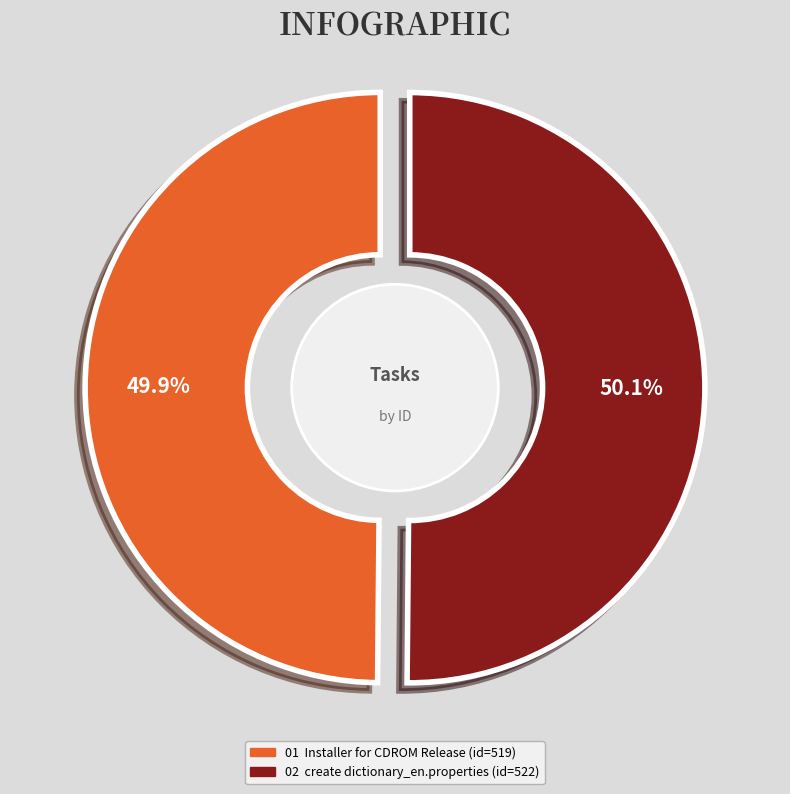

True or false: Installer for CDROM Release accounts for 50% of the total.

True